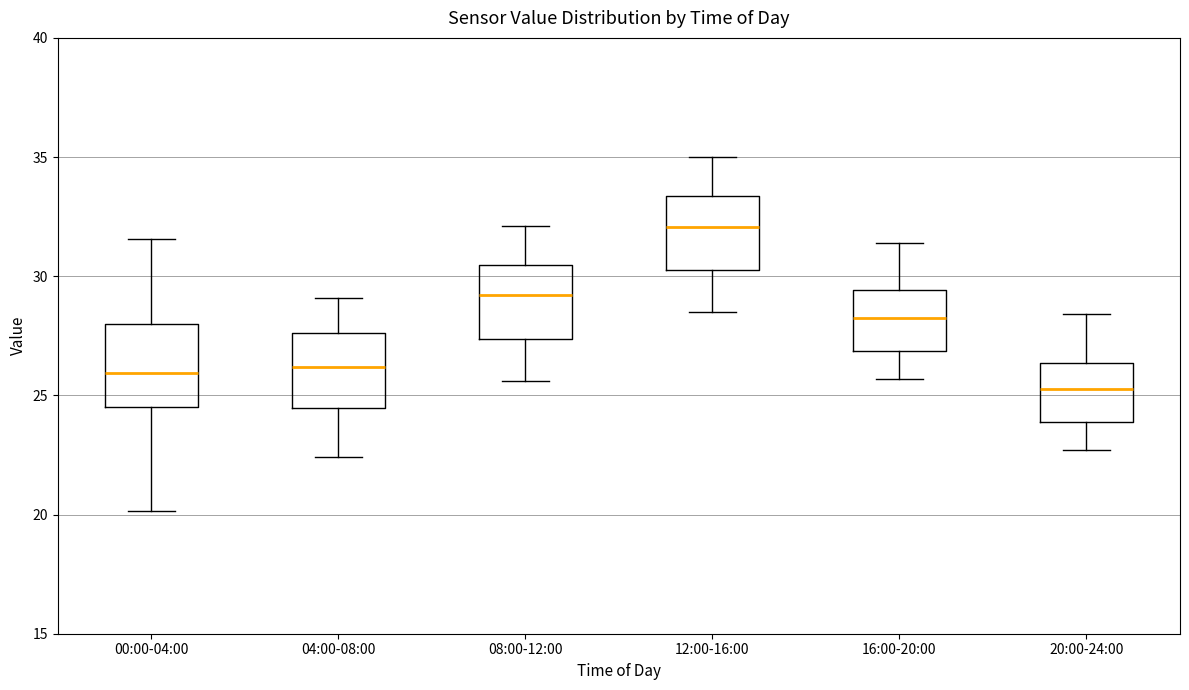

Reading left to right, read every box against the y-axis: the position of its median line, the range the box covers, and the ends of its whiskers. The values are not printed on the chart, so give them approximately, as read against the axis.

00:00-04:00: median 26.0, box 24.5 to 28.0, whiskers 20.0 to 31.5
04:00-08:00: median 26.0, box 24.5 to 27.5, whiskers 22.5 to 29.0
08:00-12:00: median 29.0, box 27.5 to 30.5, whiskers 25.5 to 32.0
12:00-16:00: median 32.0, box 30.5 to 33.5, whiskers 28.5 to 35.0
16:00-20:00: median 28.5, box 27.0 to 29.5, whiskers 25.5 to 31.5
20:00-24:00: median 25.5, box 24.0 to 26.5, whiskers 22.5 to 28.5